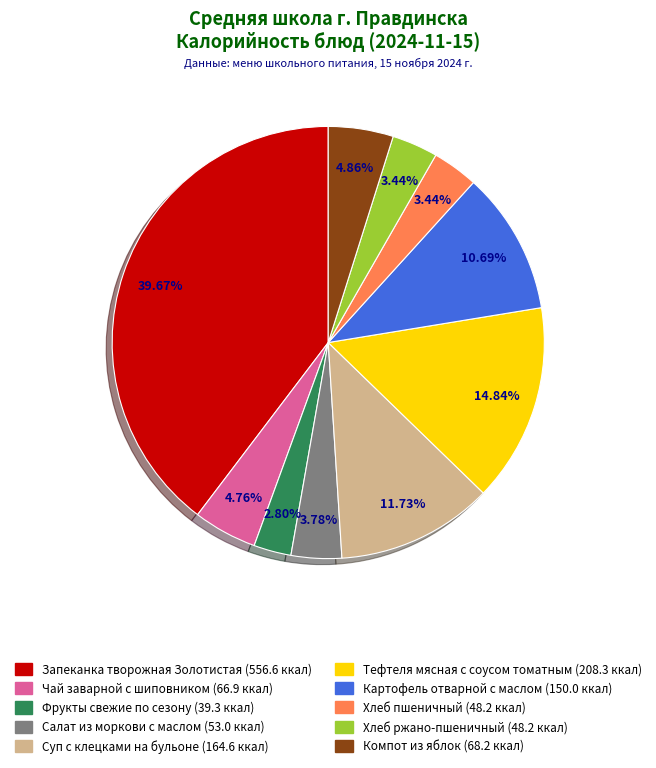

Is Картофель отварной с маслом the majority of the pie?

No